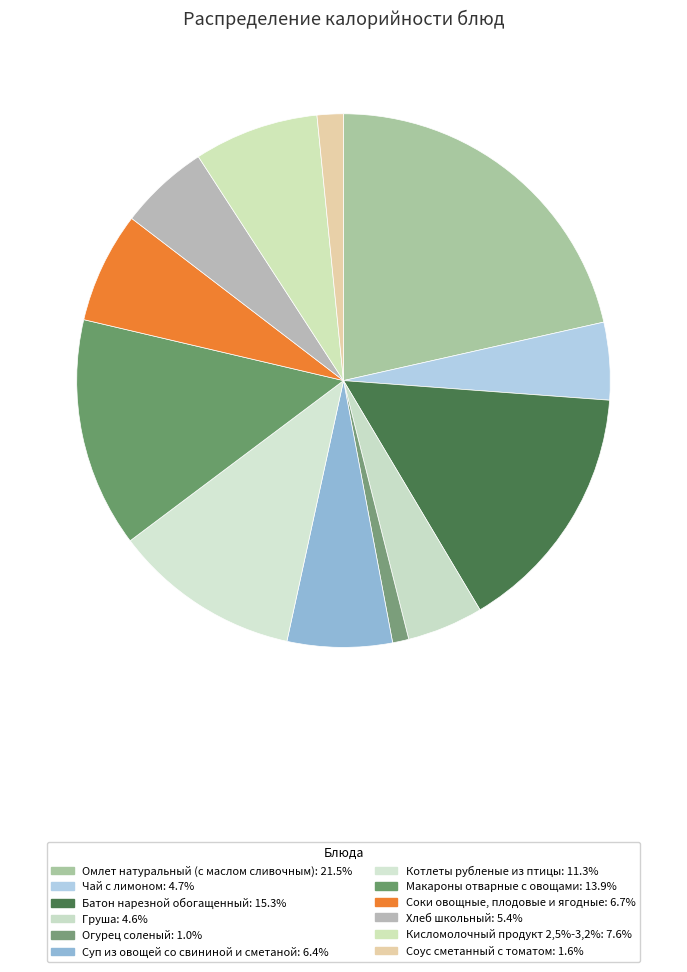

The Чай с лимоном slice represents 1% of the pie. True or false?

False